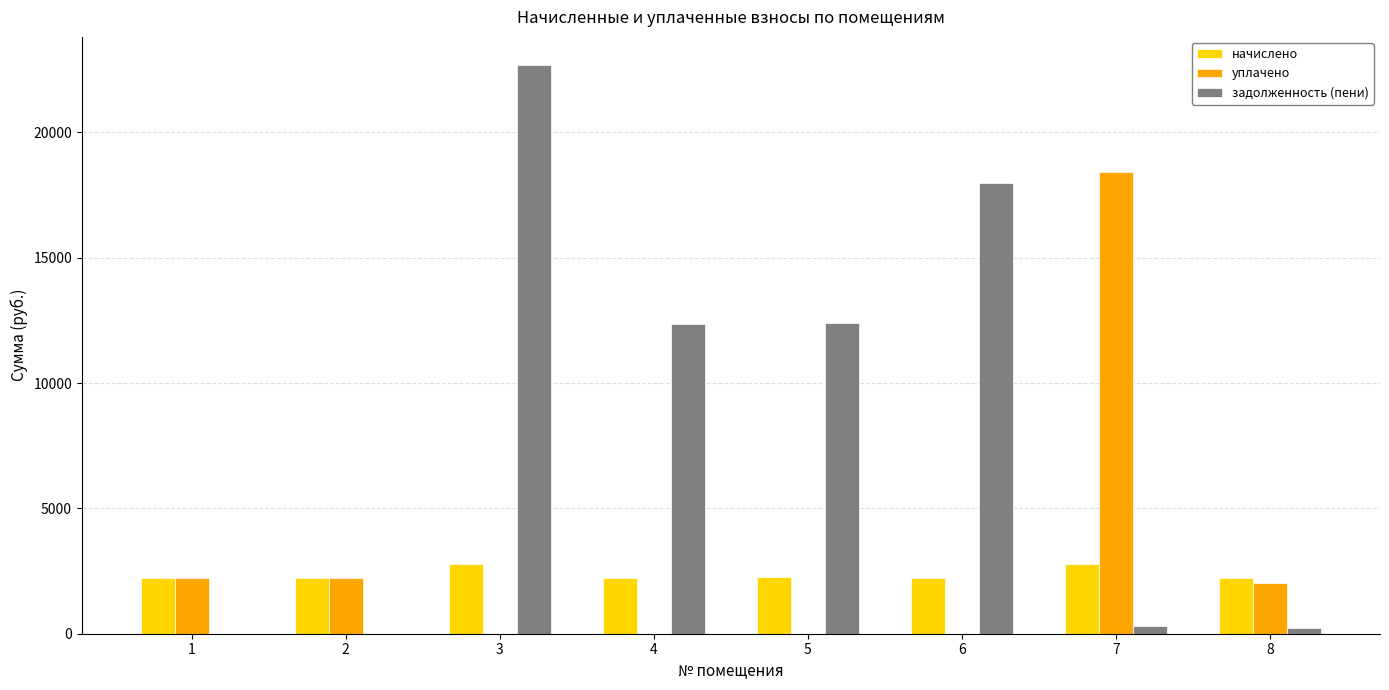

What is the total value across all series at 3?

25442.4